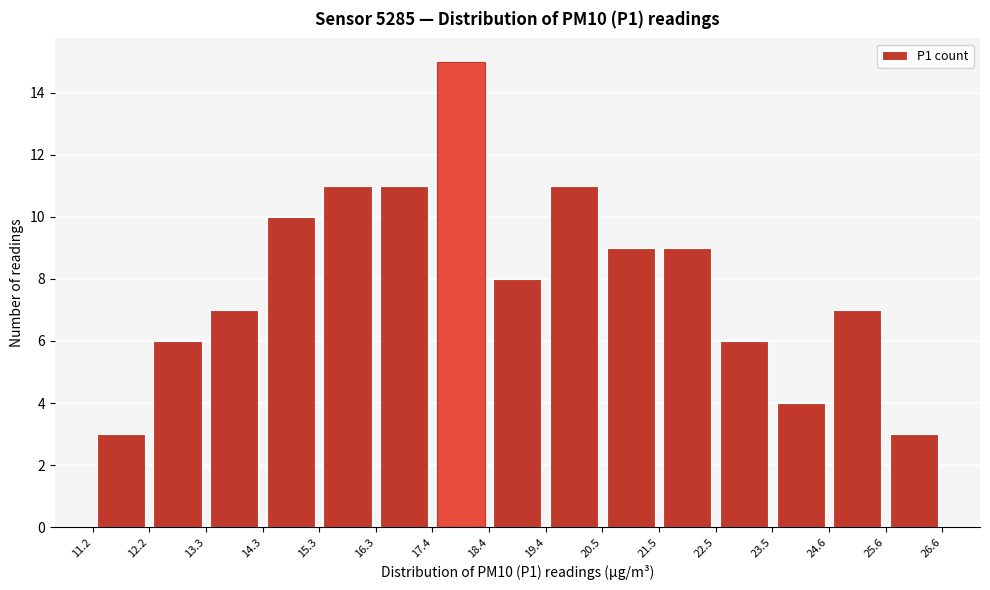

How tall is the bar that spans 11.2 to 12.2 on the x-axis? The values are not printed on the chart, so give them approximately, as read against the axis.

3